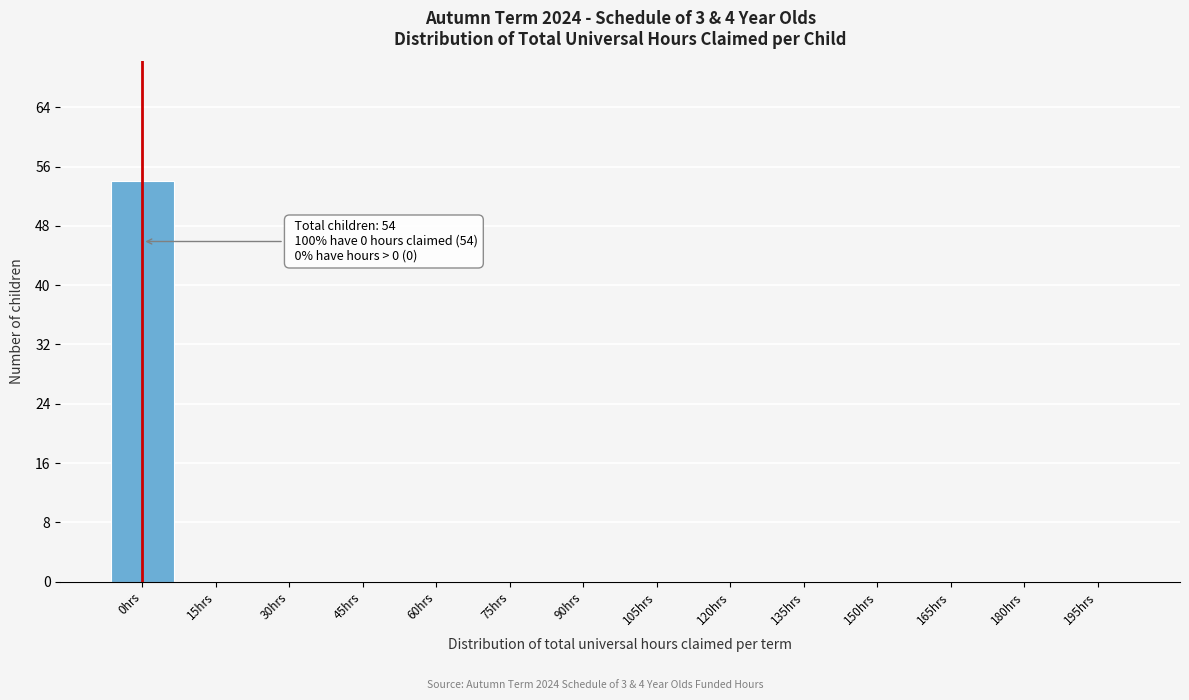

Reading left to right, transcribe all the data shown in this chart.

0hrs=54	15hrs=0	30hrs=0	45hrs=0	60hrs=0	75hrs=0	90hrs=0	105hrs=0	120hrs=0	135hrs=0	150hrs=0	165hrs=0	180hrs=0	195hrs=0